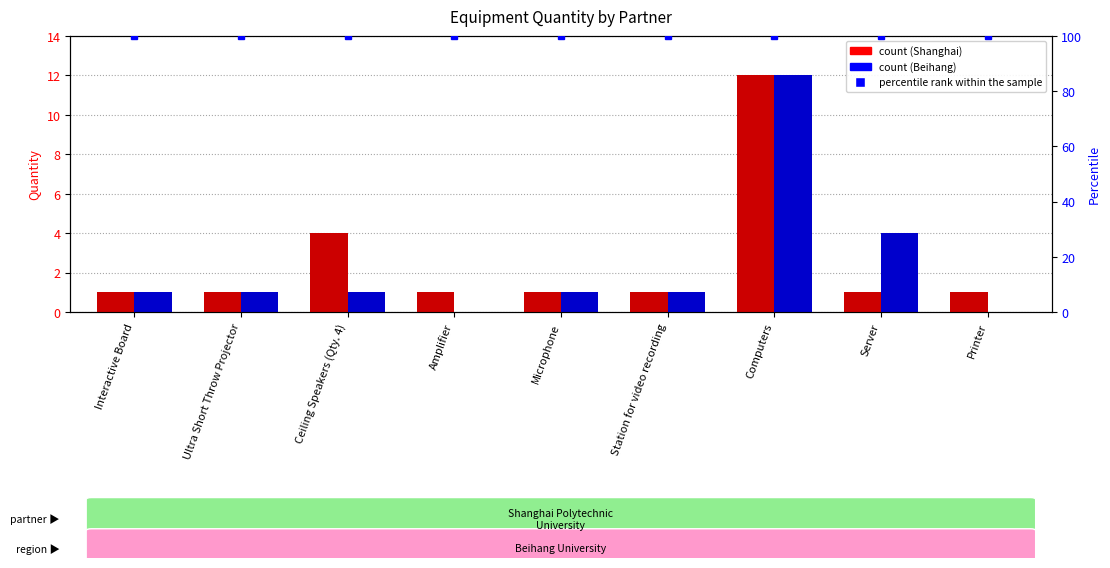

What position from the right is Amplifier?

6